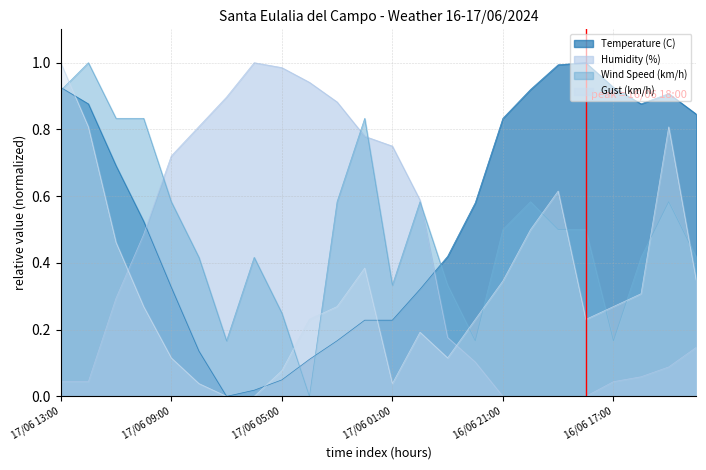

What is the greatest value displayed?

1.0